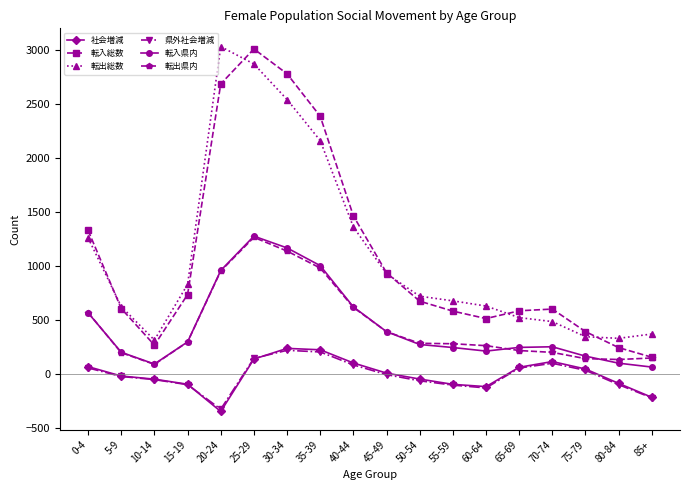

What is the label of the 8th point from the right?

50-54